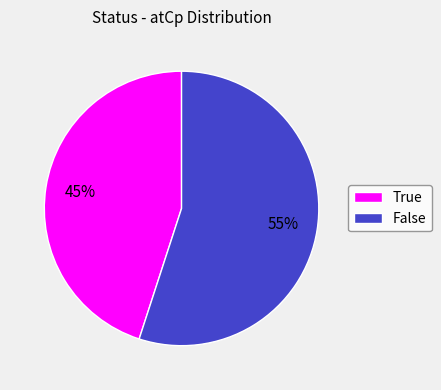

Between True and False, which is larger?

False